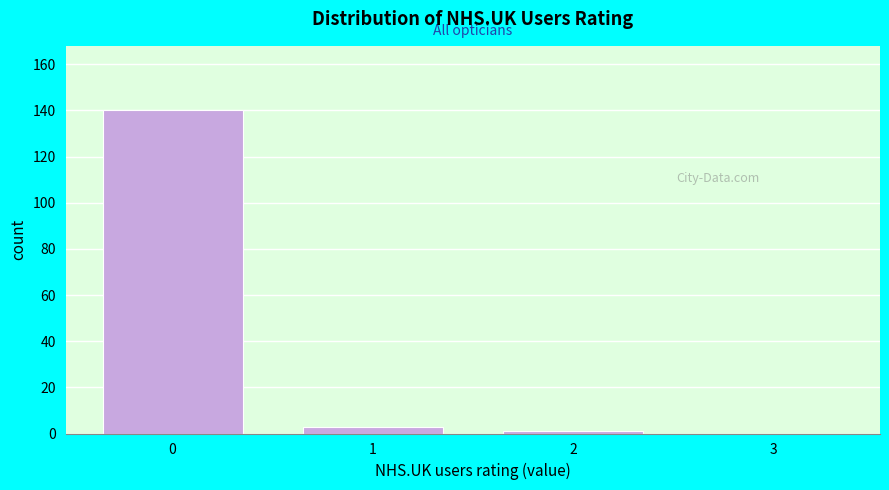

Reading left to right, transcribe this chart: for each bar, give the range it covers on the x-axis and its height. The values are not printed on the chart, so give them approximately, as read against the axis.

-0.5 to 0.5: 140
0.5 to 1.5: 4
1.5 to 2.5: under 2
2.5 to 3.5: 0